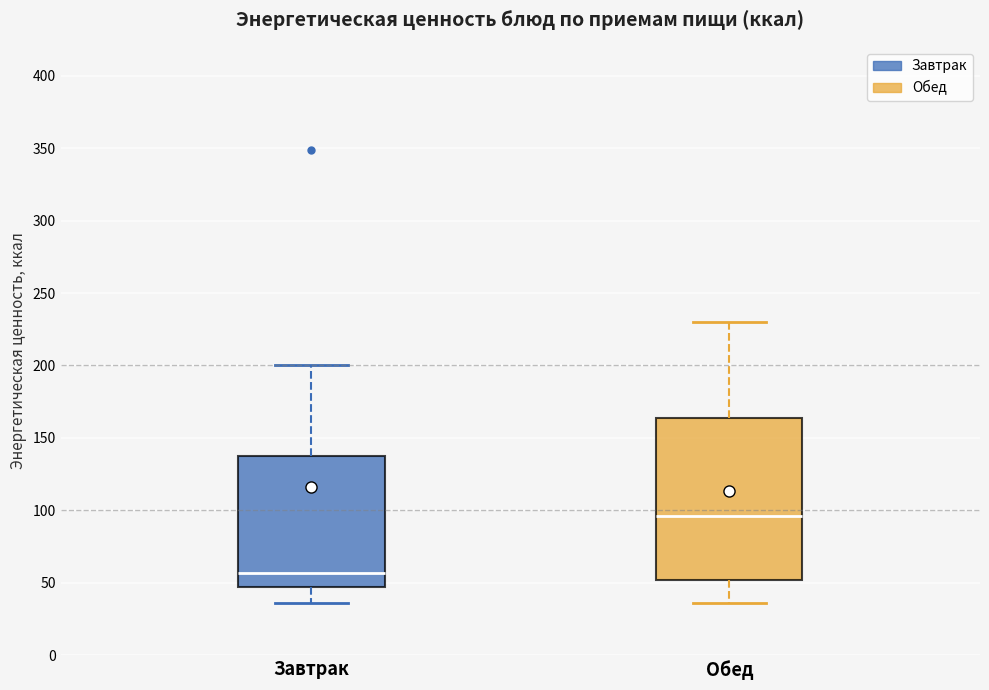

Reading left to right, read every box against the y-axis: the position of its median line, the range the box covers, and the ends of its whiskers. The values are not printed on the chart, so give them approximately, as read against the axis.

Завтрак: median 55, box 45 to 140, whiskers 35 to 200
Обед: median 95, box 50 to 165, whiskers 35 to 230